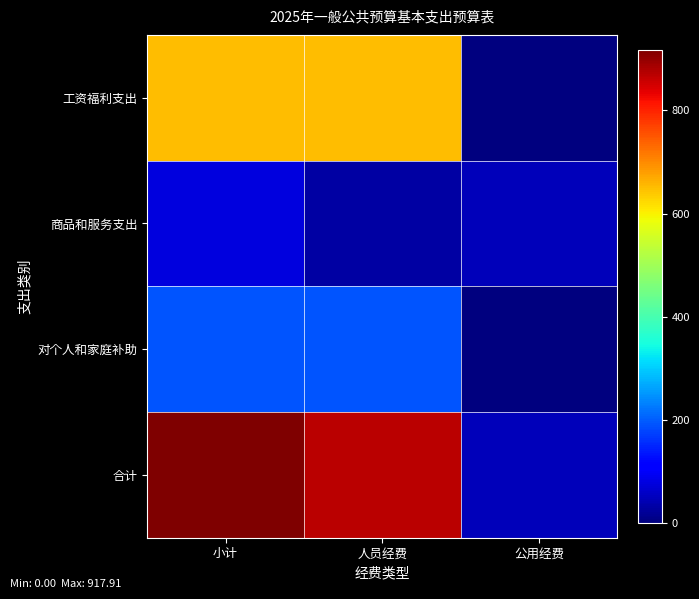

Reading left to right, extract all data points from this chart.

工资福利支出: 小计=649.2	人员经费=649.2	公用经费=0.0
商品和服务支出: 小计=78.1	人员经费=28.7	公用经费=49.4
对个人和家庭补助: 小计=190.6	人员经费=190.6	公用经费=0.0
合计: 小计=917.9	人员经费=868.5	公用经费=49.4